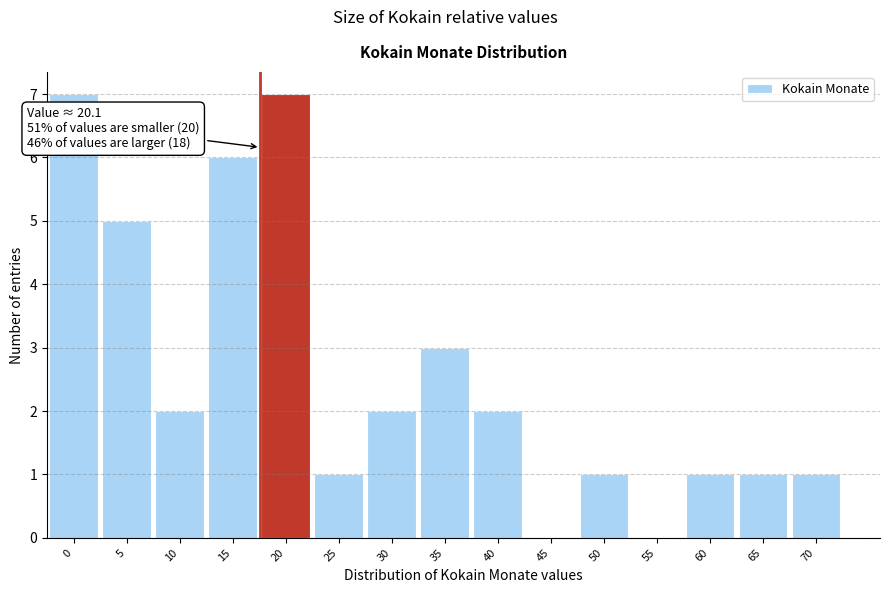

Reading right to left, what are all the values shown in this chart?

70=1	65=1	60=1	55=0	50=1	45=0	40=2	35=3	30=2	25=1	20=7	15=6	10=2	5=5	0=7